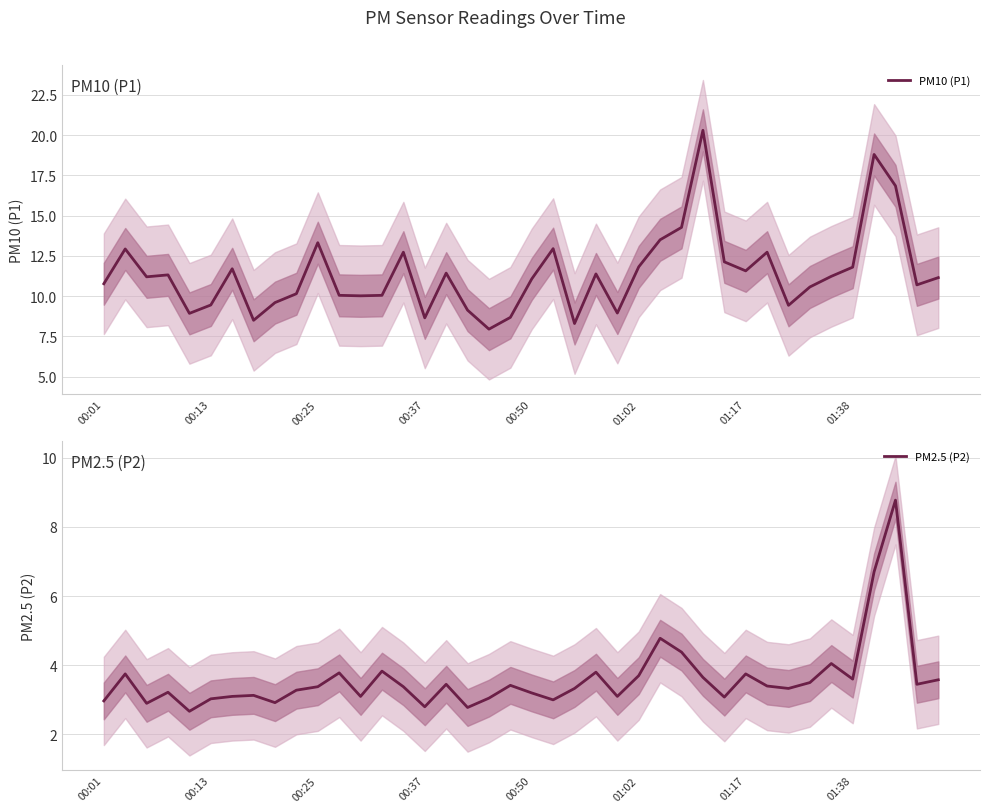

What is the difference between the maximum and minimum values in the PM10 (P1) series?

12.4